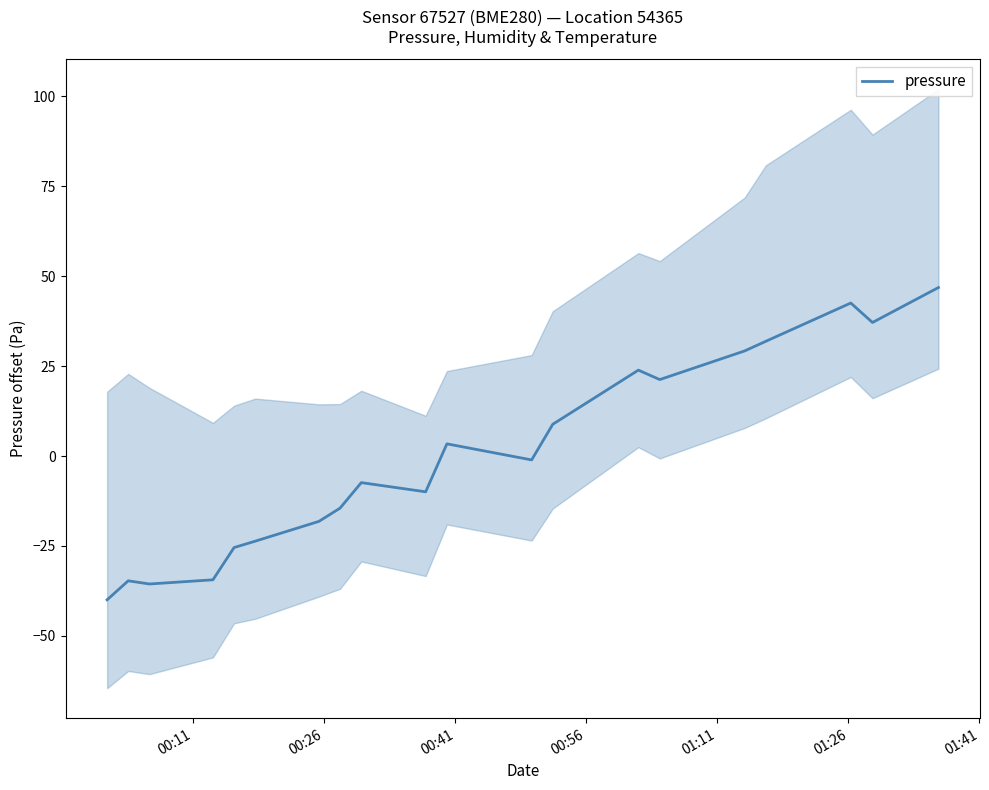

True or false: the data shows -6.5 at 01:11.

False